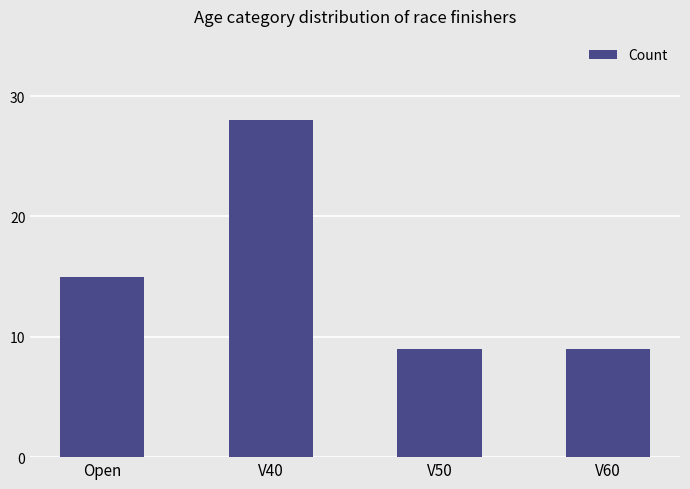

What position from the right is V60?

1